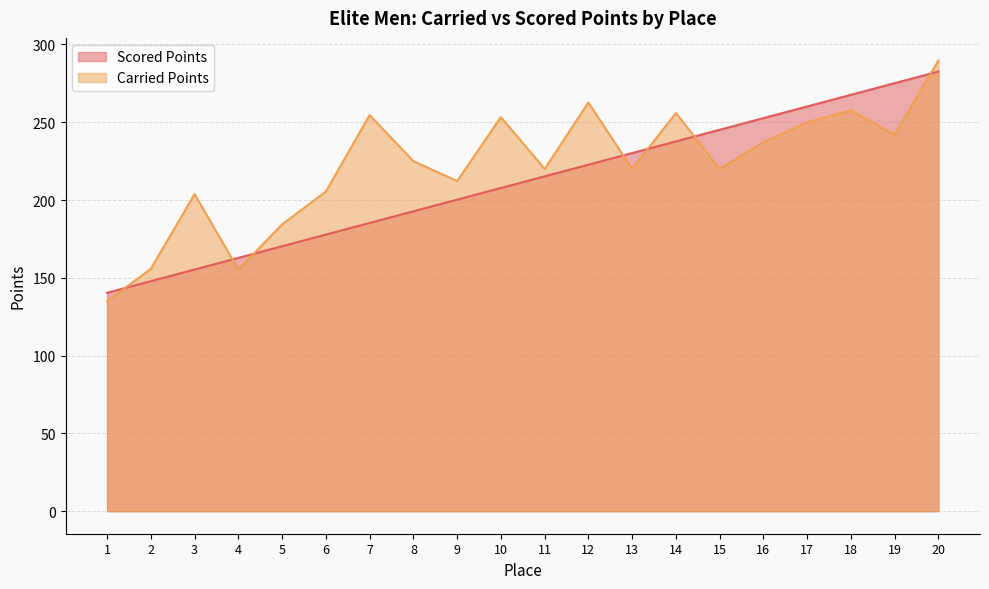

How many categories are shown in the chart?

20